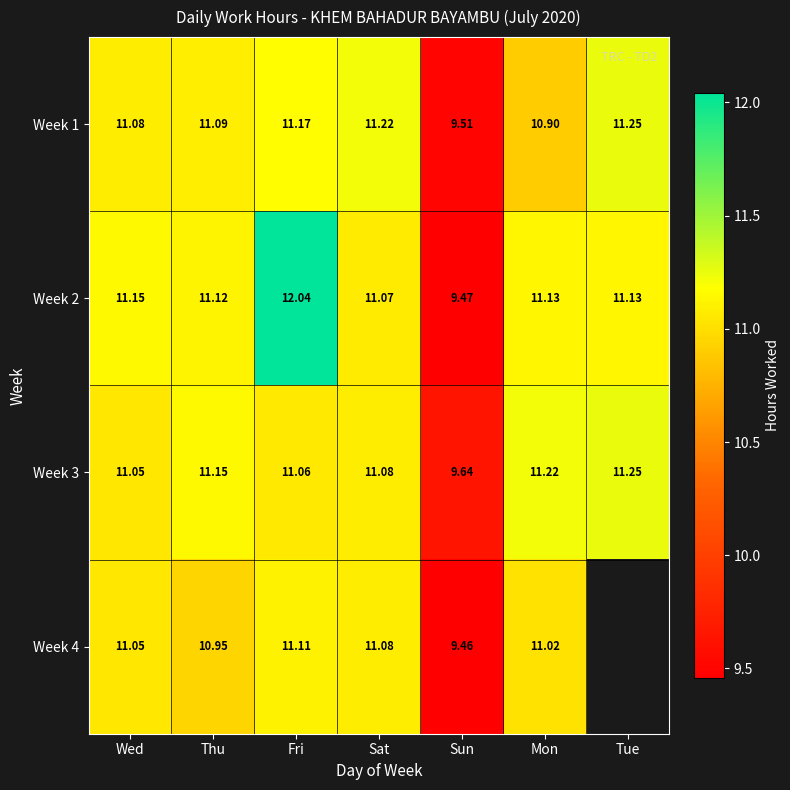

What is the total value across all series at Sat?

44.5